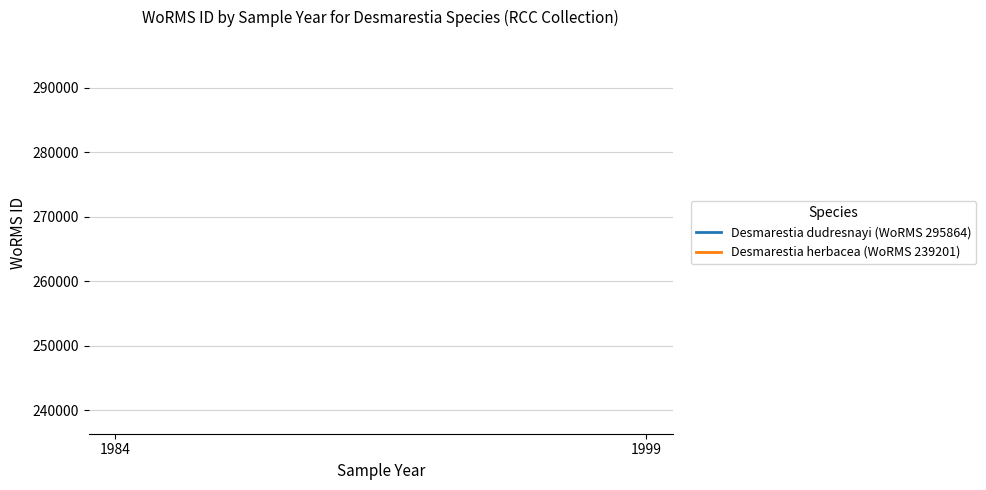

The value of Desmarestia herbacea (WoRMS 239201) at 1999-01-01 is 239201. True or false?

True